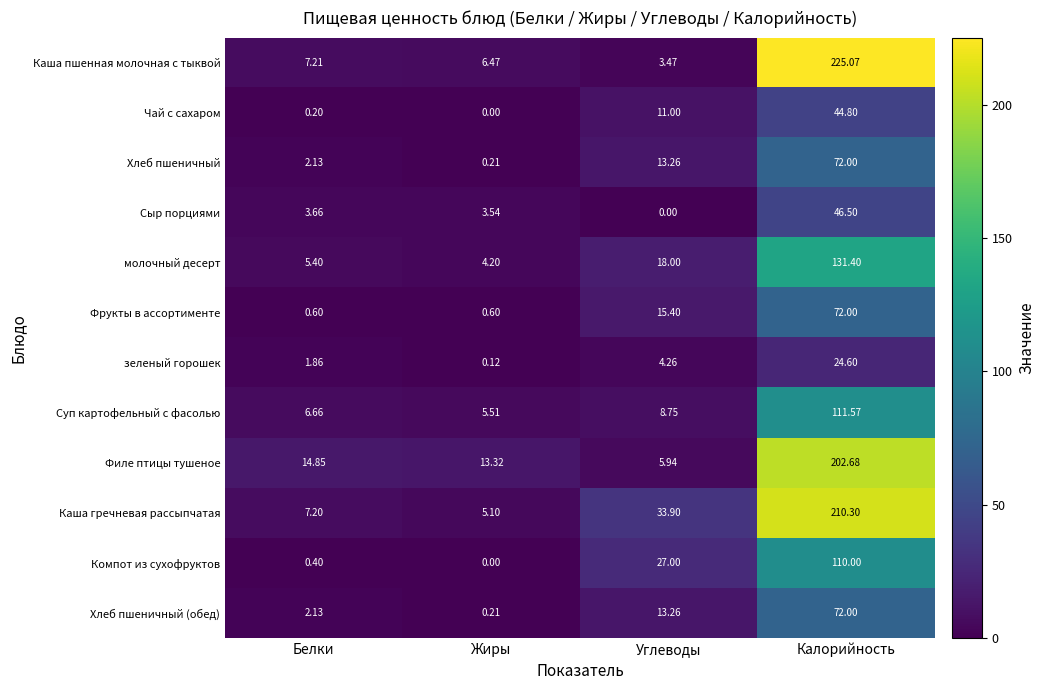

How many values in the Фрукты в ассортименте series are below 15?

2